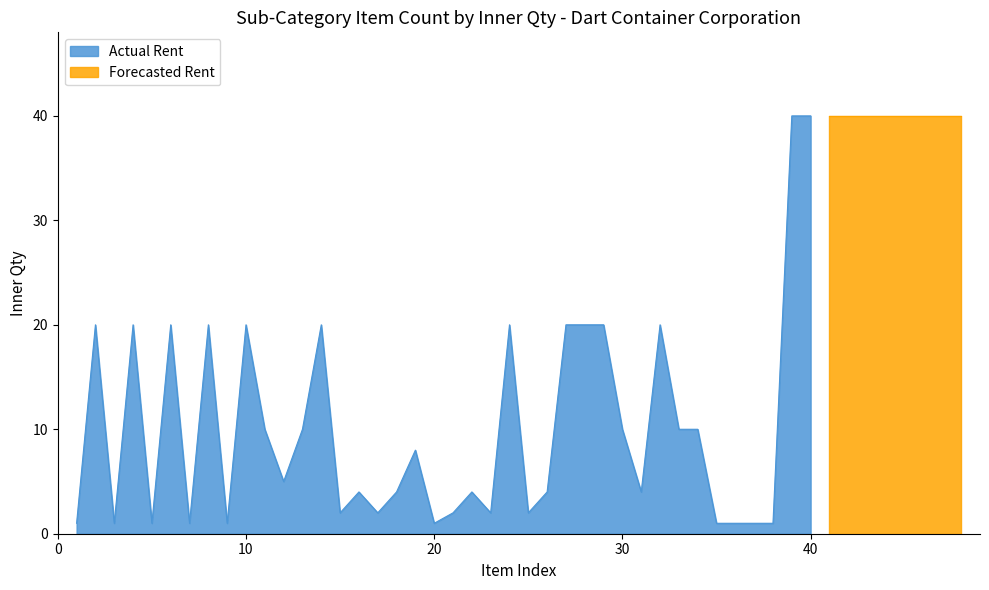

Reading left to right, what are all the values shown in this chart?

1	20	1	20	1	20	1	20	1	20	10	5	10	20	2	4	2	4	8	1	2	4	2	20	2	4	20	20	20	10	4	20	10	10	1	1	1	1	40	40